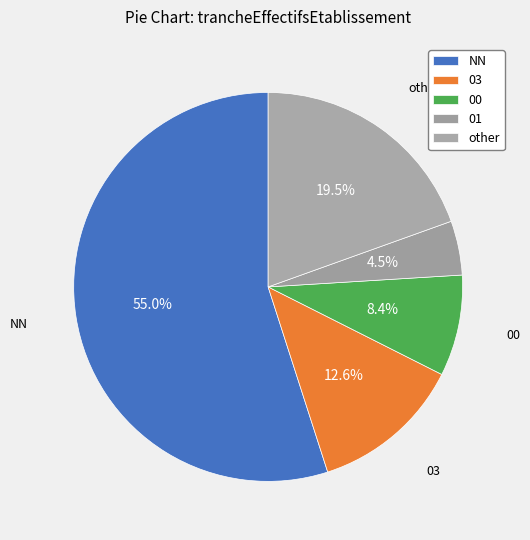

How many slices are in this pie chart?

5